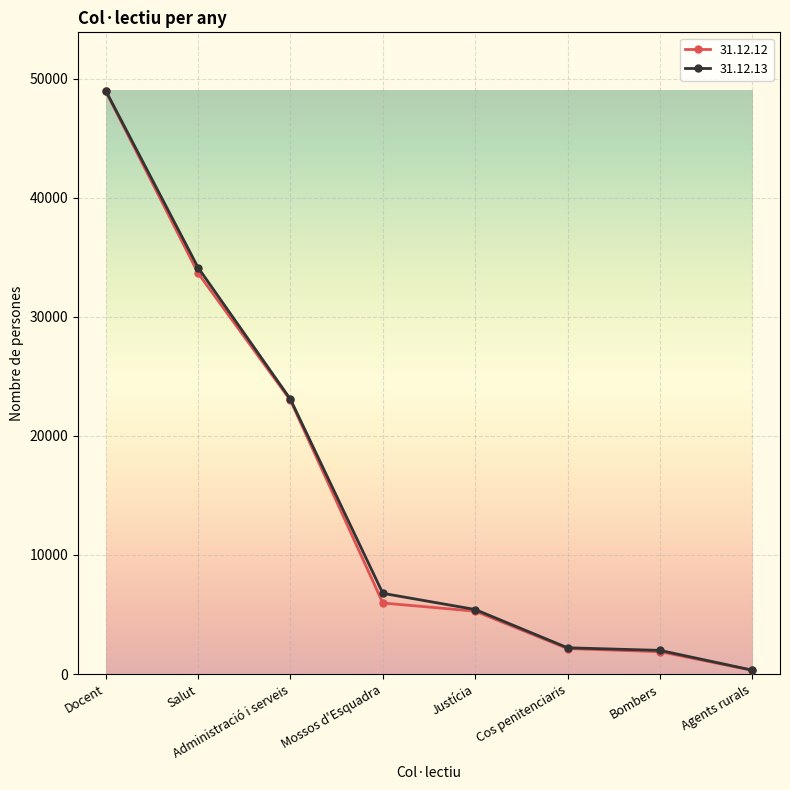

What is the spread (max minus min) of values at Cos penitenciaris?

64